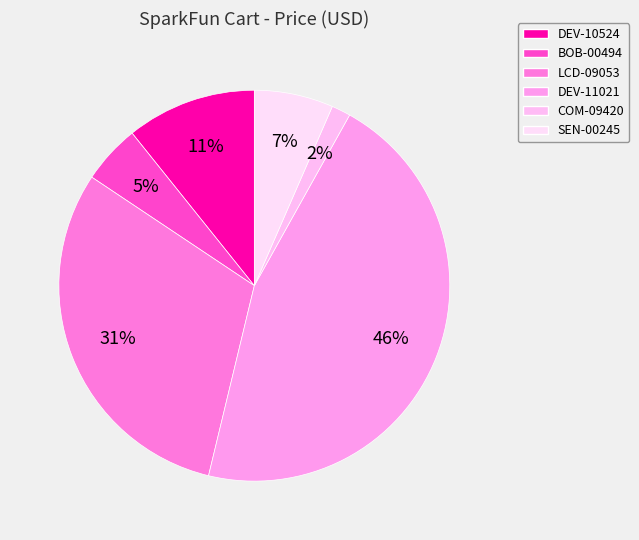

To the nearest percent, what is the combined percentage of DEV-10524 and COM-09420?

12%